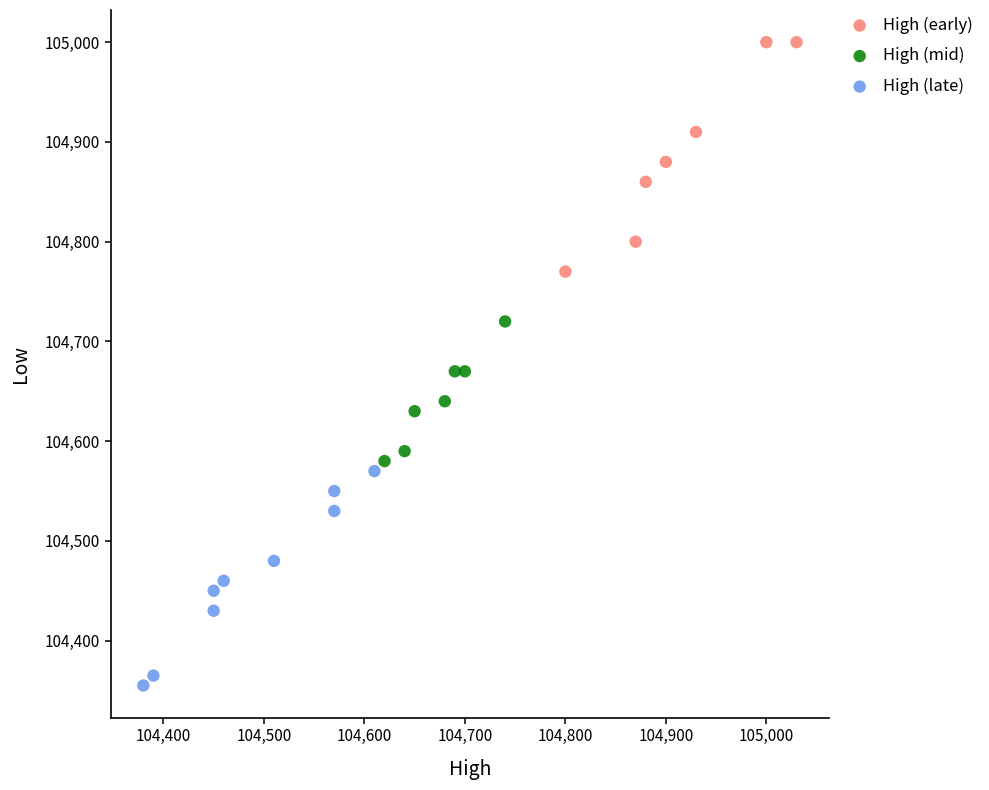

Which series contains the highest Y value?

High (early)